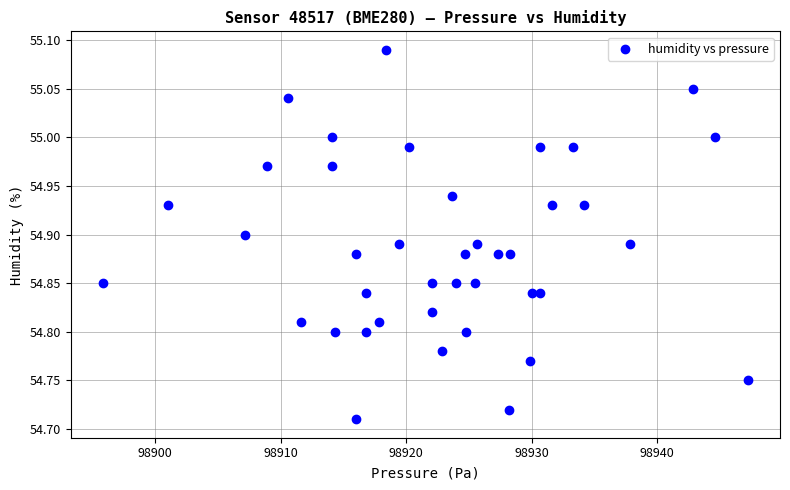

What is the range of Y values (max minus min)?

0.4